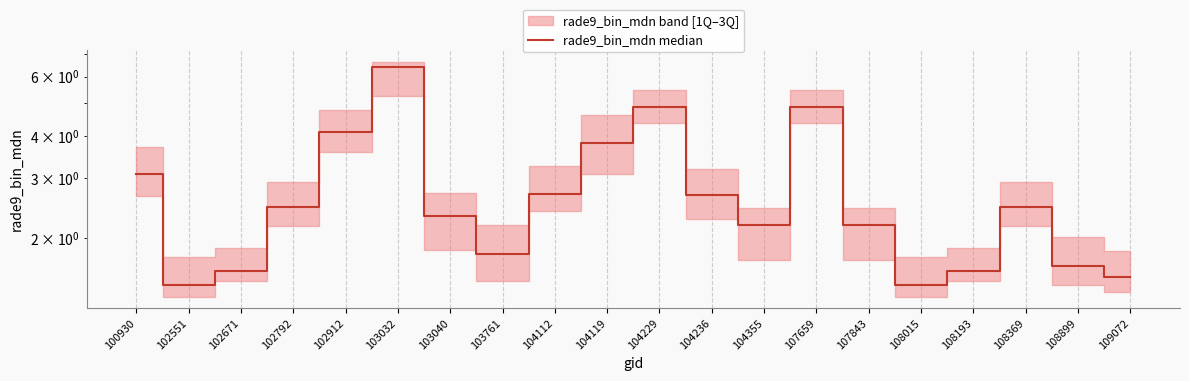

How many values are below 2?

7